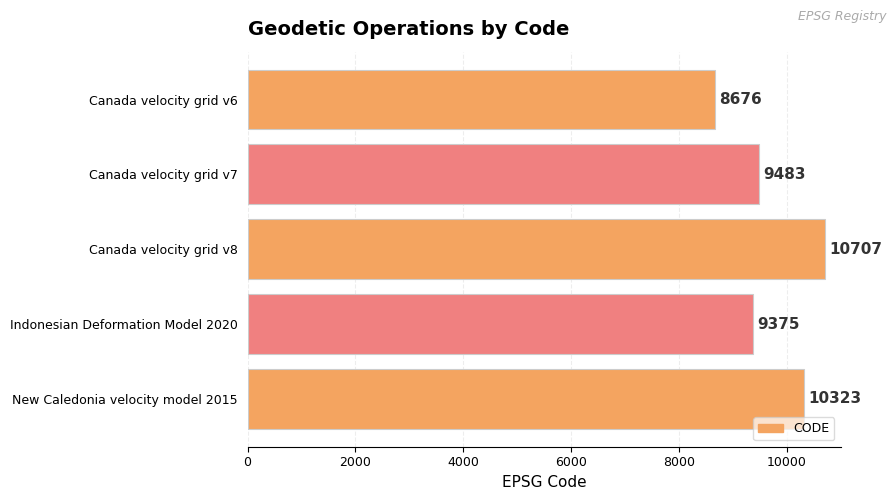

What is the sum of all values?

48564